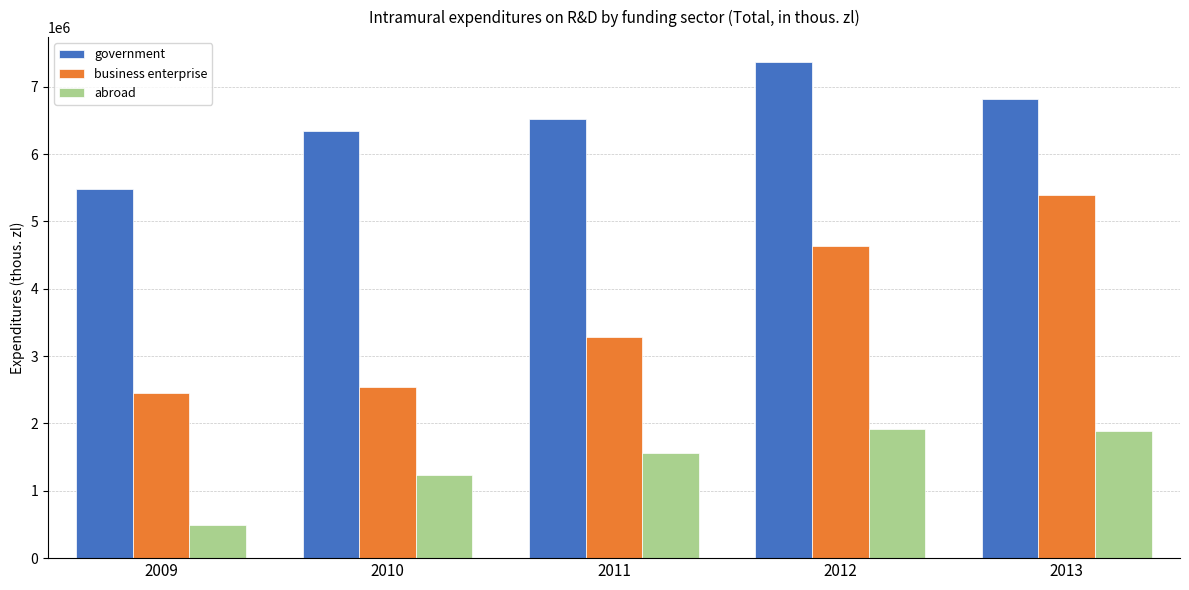

Which category has the lowest value in the government series?

2009